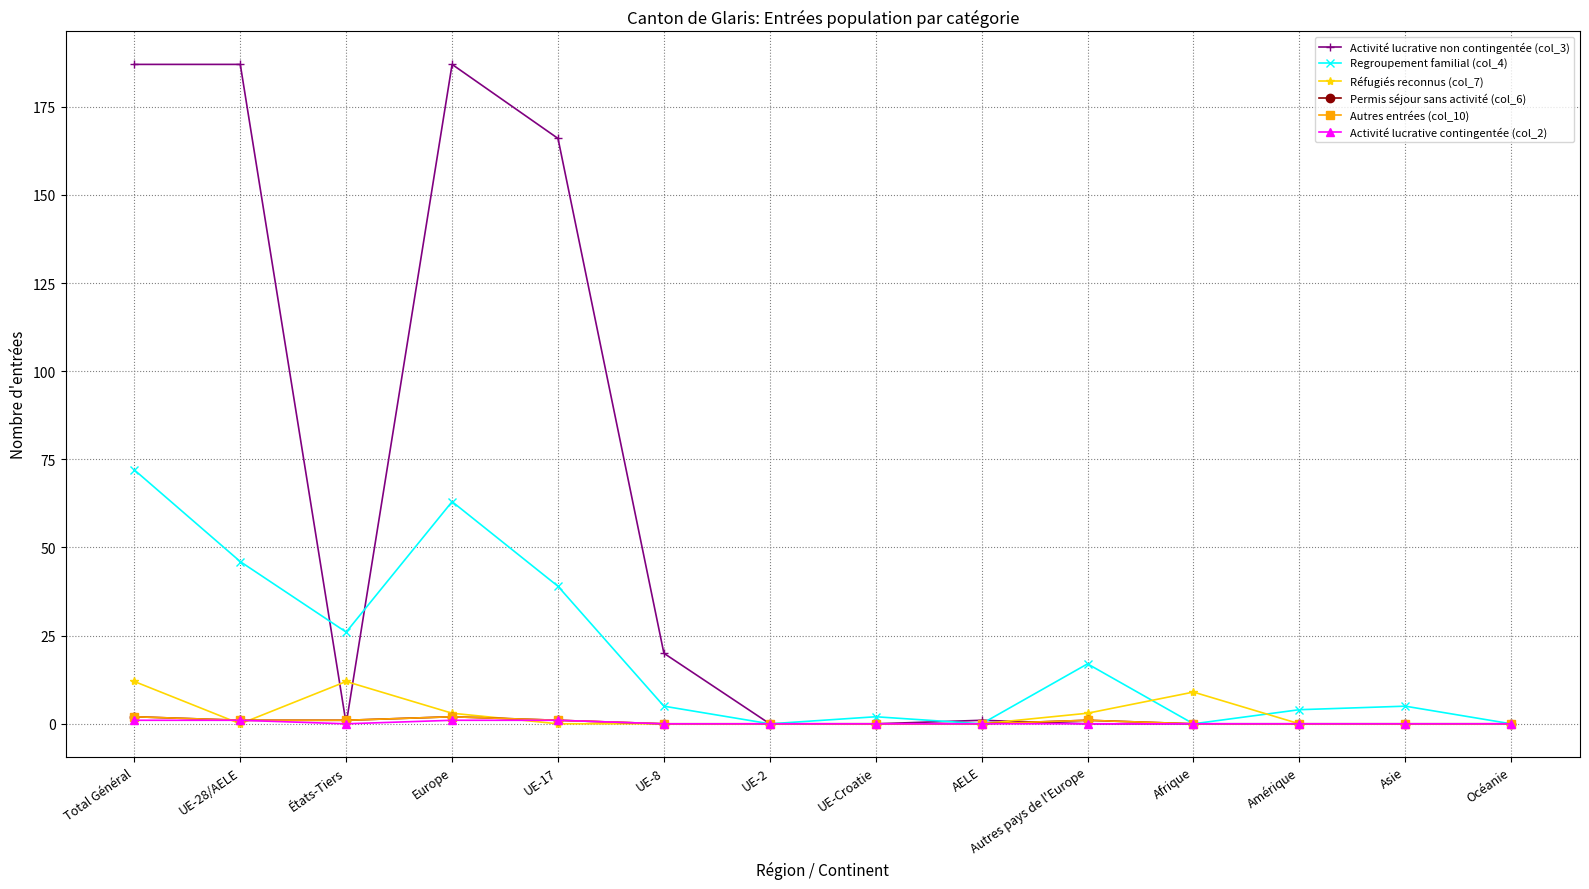

What value does the Regroupement familial (col_4) series have at UE-17, to the nearest 10?

40